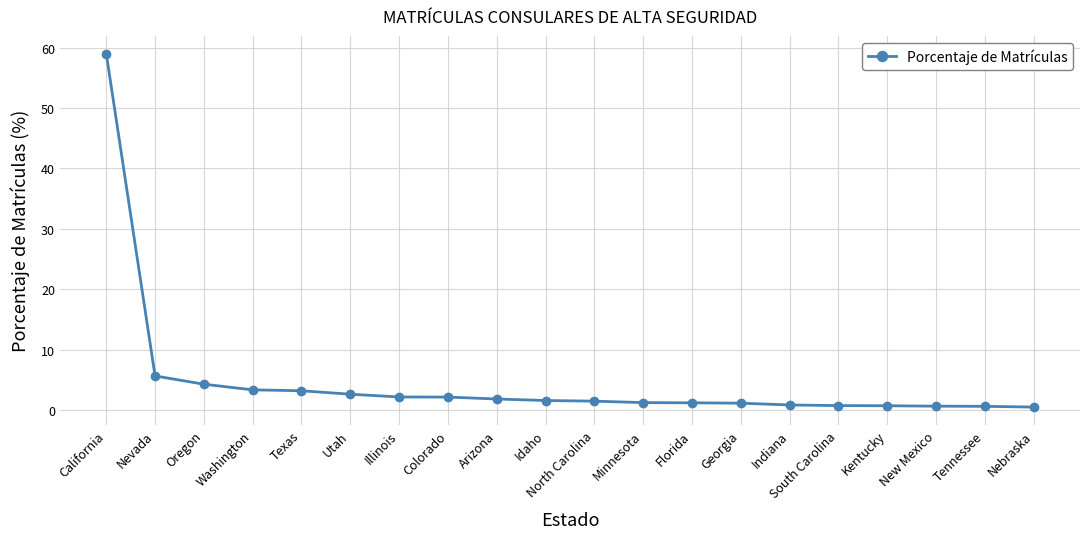

True or false: the data shows 1.2 at Florida.

True